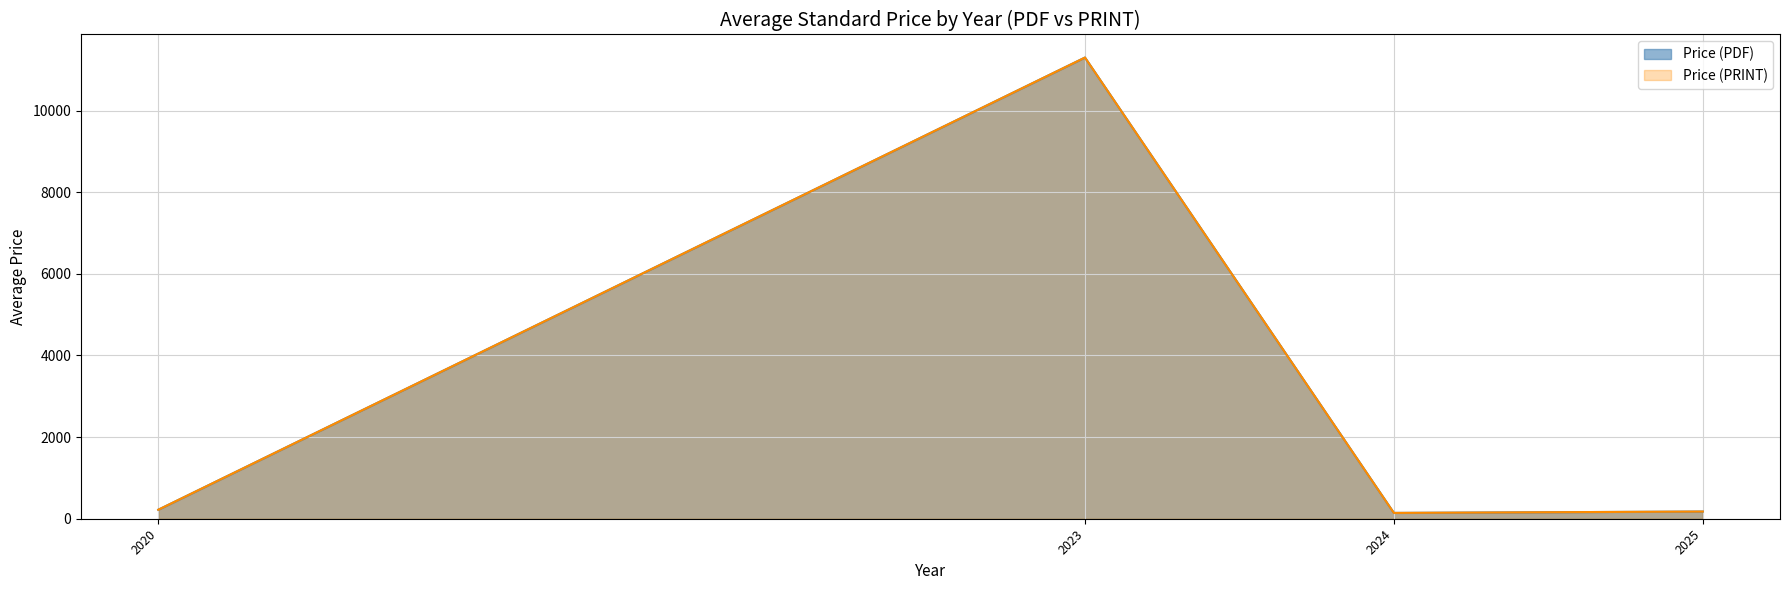

At which category is the sum across all series the highest?

2023